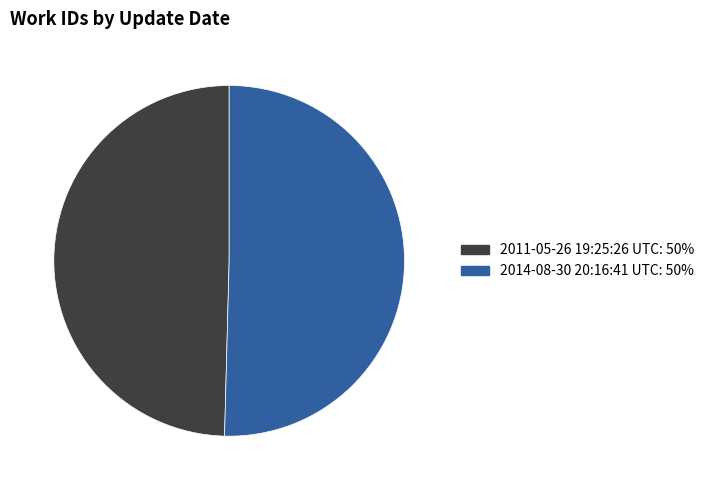

Count the number of slices in the pie.

2